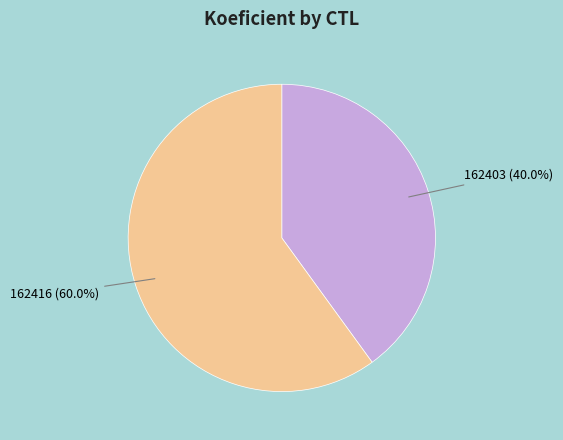

To the nearest percent, what percentage of the pie is 162416?

60%